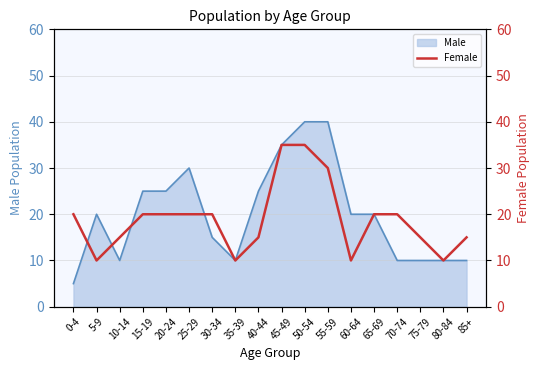

The value of Male at 5-9 is 12. True or false?

False